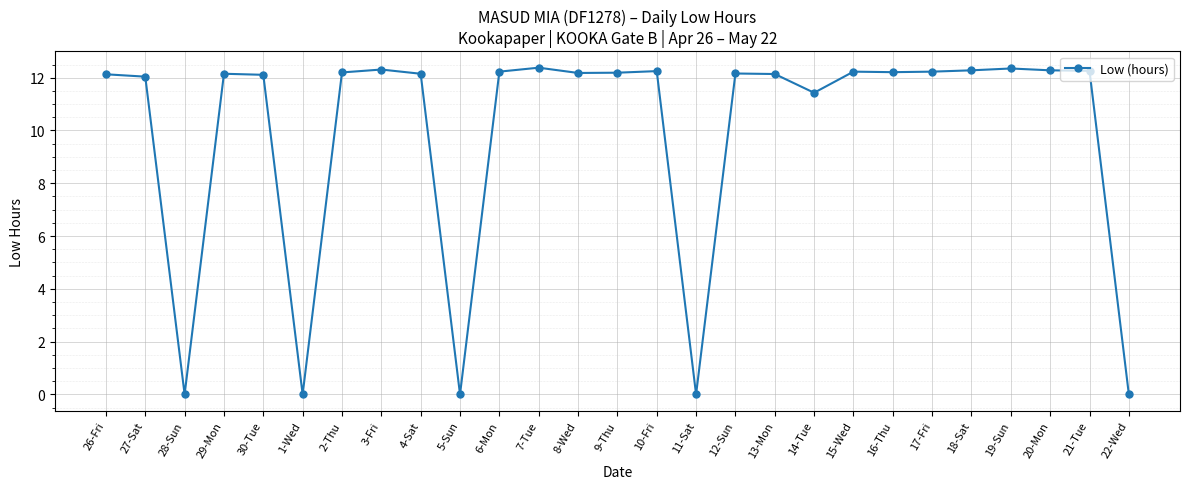

What is the greatest value displayed?

12.4